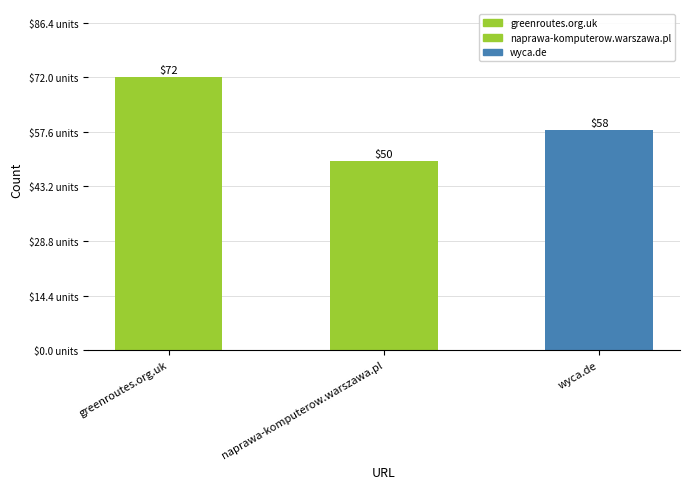

Which has a higher value, wyca.de or greenroutes.org.uk?

greenroutes.org.uk